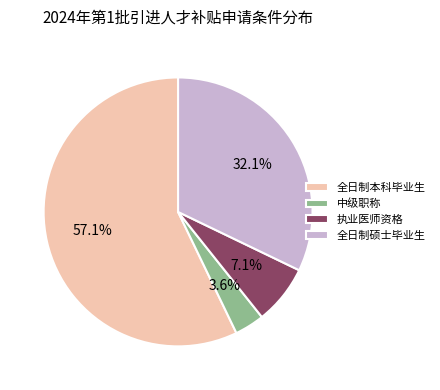

What is the ratio of the value at 全日制本科毕业生 to the value at 全日制硕士毕业生?

1.8